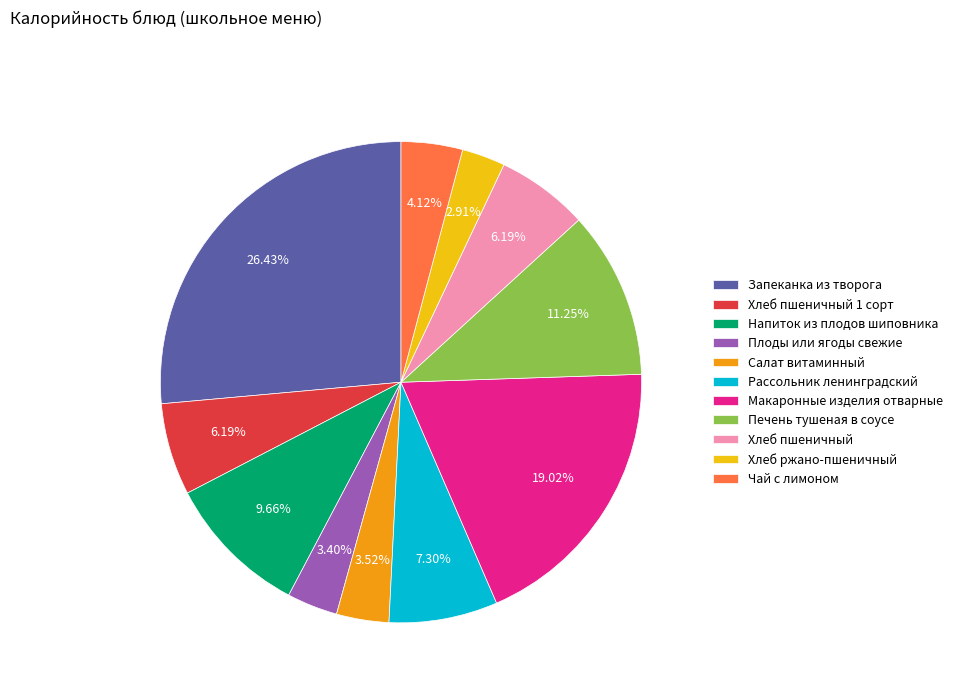

Is the sum of Хлеб пшеничный and Салат витаминный greater than half?

No